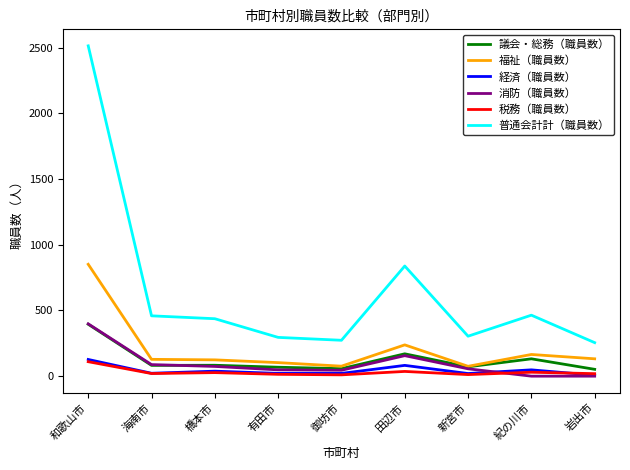

True or false: 税務（職員数） and 福祉（職員数） intersect in this chart.

False